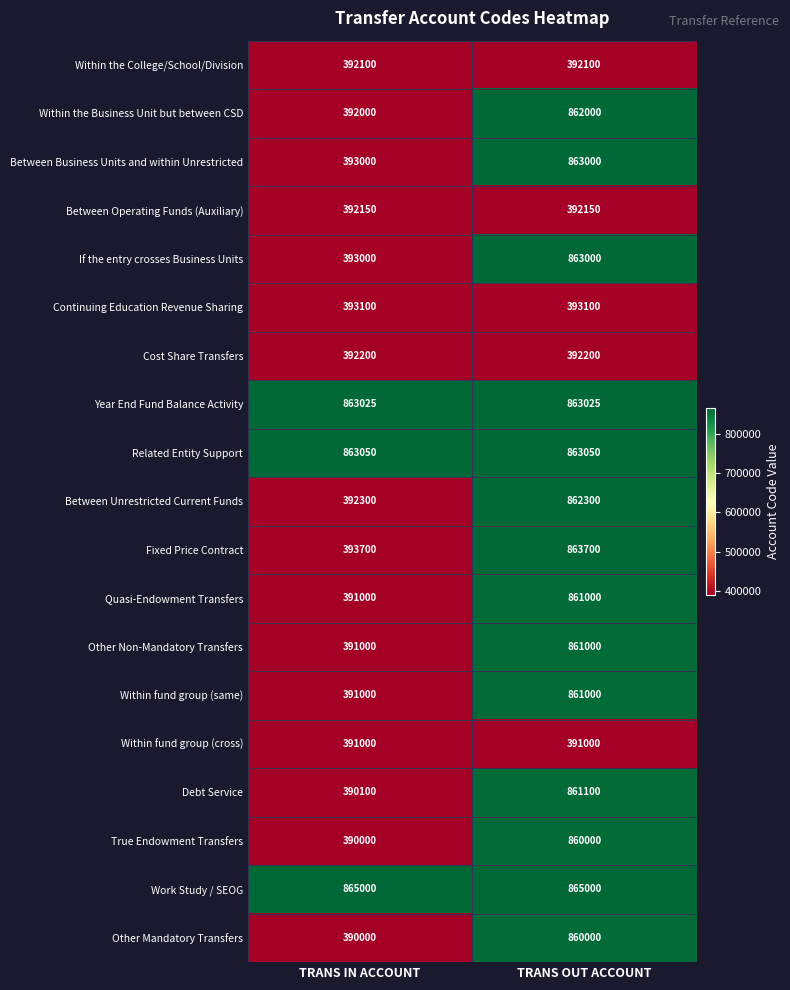

Which series has the widest spread of values?

Debt Service